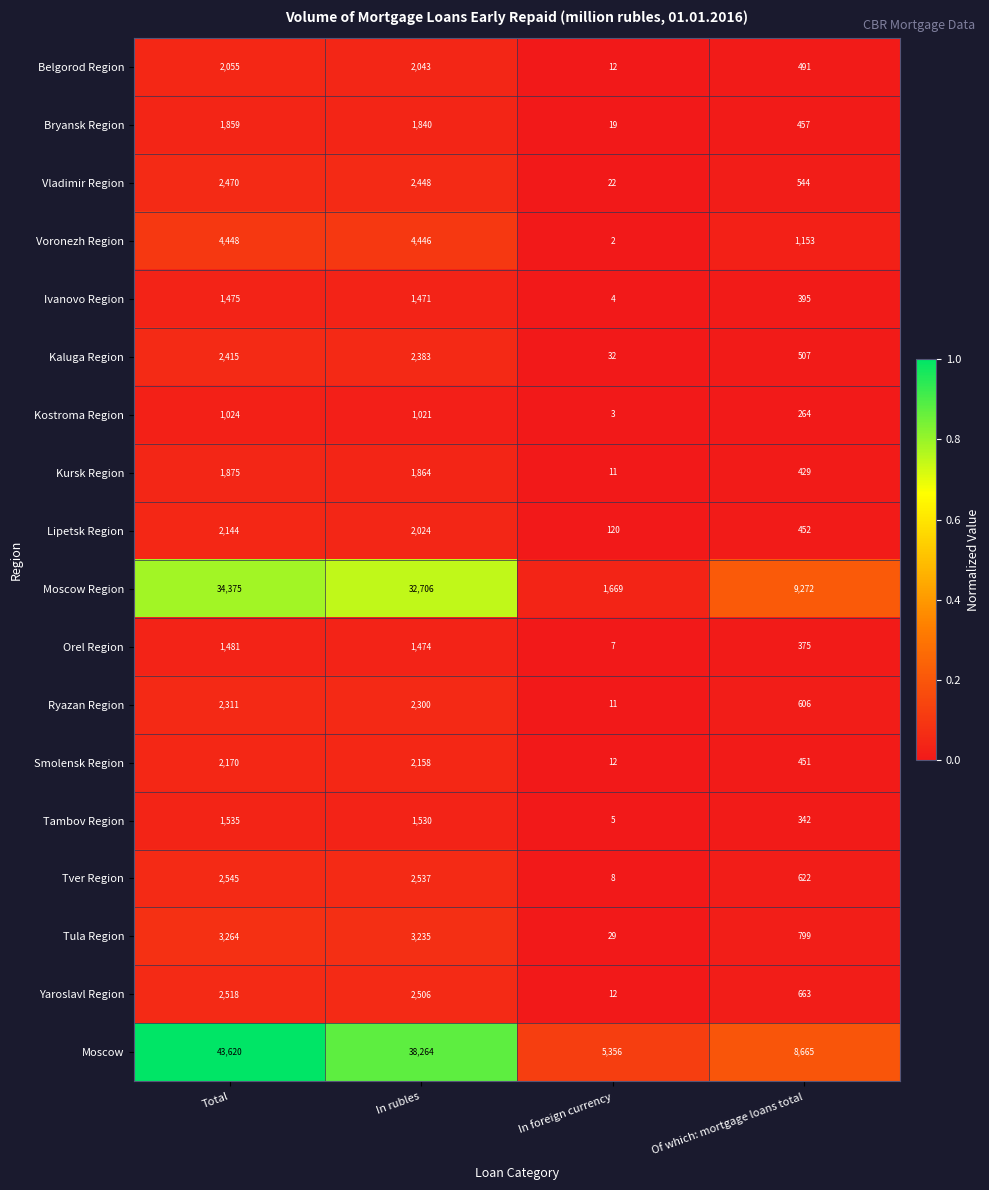

Which series has the widest spread of values?

Moscow